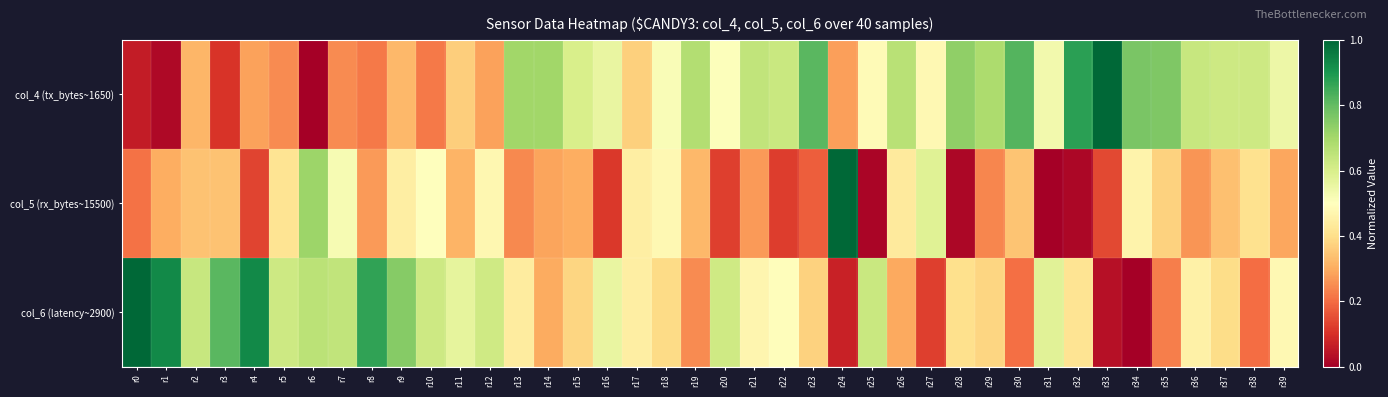

Reading left to right, extract all data points from this chart.

col_4 (tx_bytes~1650): r0=0.1	r1=0.0	r2=0.3	r3=0.1	r4=0.3	r5=0.2	r6=0.0	r7=0.2	r8=0.2	r9=0.3	r10=0.2	r11=0.4	r12=0.3	r13=0.7	r14=0.7	r15=0.6	r16=0.6	r17=0.4	r18=0.5	r19=0.7	r20=0.5	r21=0.6	r22=0.6	r23=0.8	r24=0.3	r25=0.5	r26=0.7	r27=0.5	r28=0.7	r29=0.7	r30=0.8	r31=0.5	r32=0.9	r33=1.0	r34=0.8	r35=0.8	r36=0.6	r37=0.6	r38=0.6	r39=0.5
col_5 (rx_bytes~15500): r0=0.2	r1=0.3	r2=0.3	r3=0.3	r4=0.1	r5=0.4	r6=0.7	r7=0.5	r8=0.3	r9=0.4	r10=0.5	r11=0.3	r12=0.5	r13=0.2	r14=0.3	r15=0.3	r16=0.1	r17=0.4	r18=0.5	r19=0.3	r20=0.1	r21=0.3	r22=0.1	r23=0.2	r24=1.0	r25=0.0	r26=0.4	r27=0.6	r28=0.0	r29=0.2	r30=0.3	r31=0.0	r32=0.0	r33=0.1	r34=0.5	r35=0.4	r36=0.3	r37=0.3	r38=0.4	r39=0.3
col_6 (latency~2900): r0=1.0	r1=0.9	r2=0.6	r3=0.8	r4=0.9	r5=0.6	r6=0.7	r7=0.6	r8=0.9	r9=0.7	r10=0.6	r11=0.6	r12=0.6	r13=0.4	r14=0.3	r15=0.4	r16=0.6	r17=0.4	r18=0.4	r19=0.2	r20=0.6	r21=0.5	r22=0.5	r23=0.4	r24=0.1	r25=0.6	r26=0.3	r27=0.1	r28=0.4	r29=0.4	r30=0.2	r31=0.6	r32=0.4	r33=0.0	r34=0.0	r35=0.2	r36=0.5	r37=0.4	r38=0.2	r39=0.5